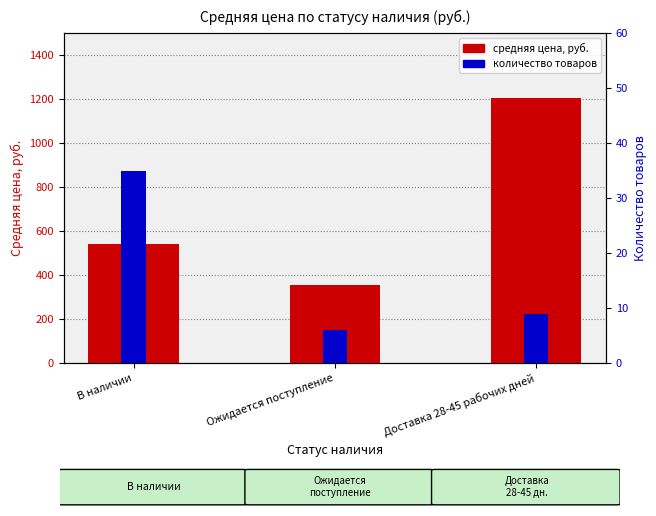

Which has a higher value, В наличии or Доставка 28-45 рабочих дней?

Доставка 28-45 рабочих дней